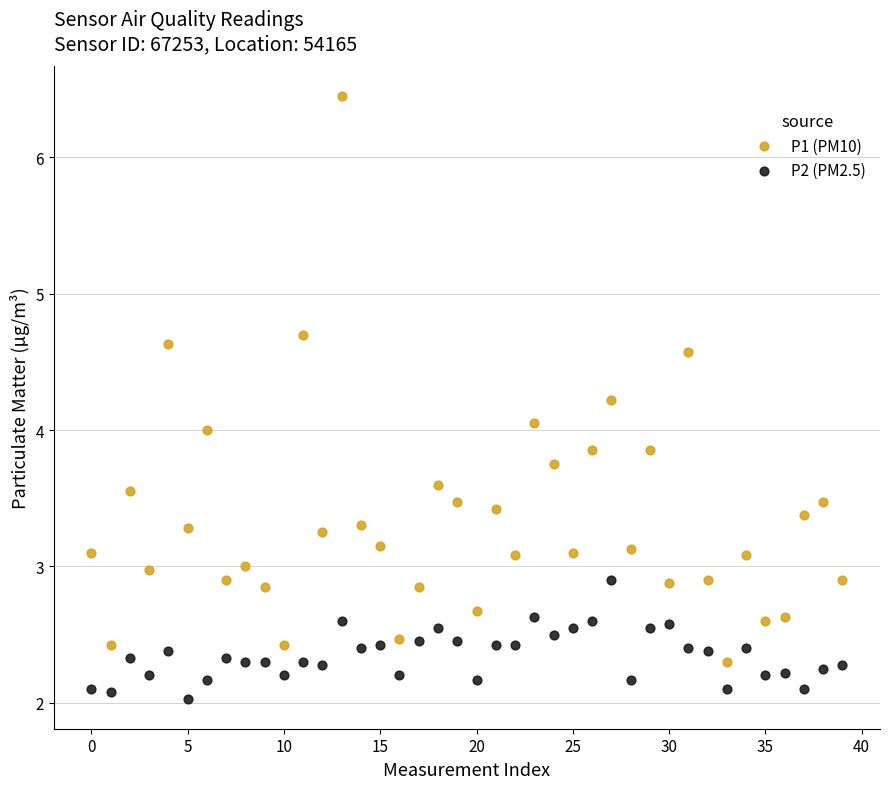

Which series has the largest Y range (max minus min)?

P1 (PM10)